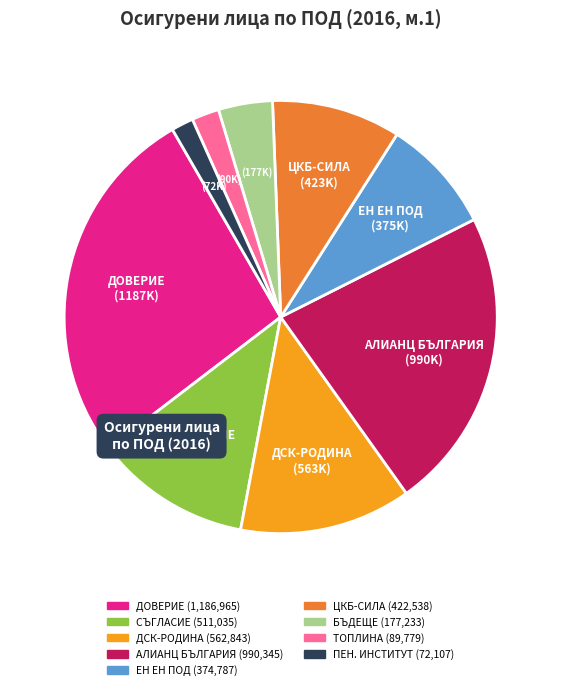

Is there any slice that represents more than half of the pie?

No